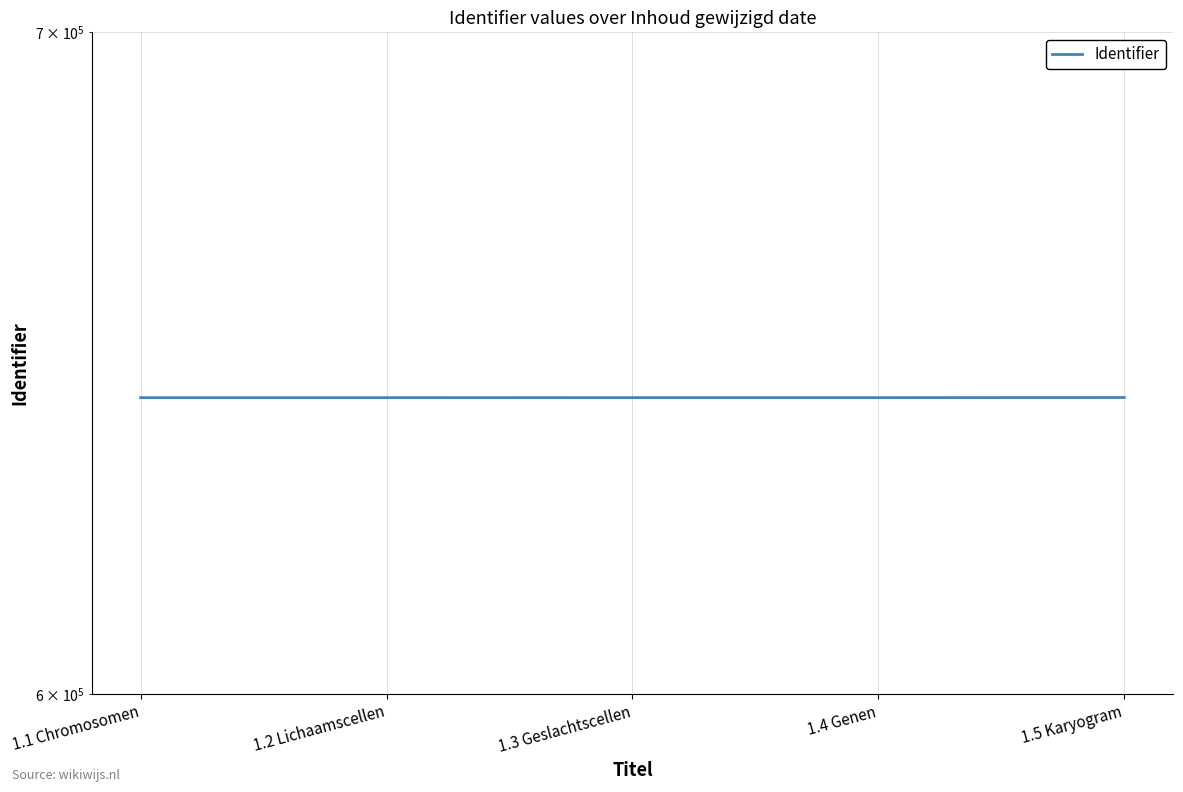

Which label corresponds to the largest value in the chart?

1.5 Karyogram